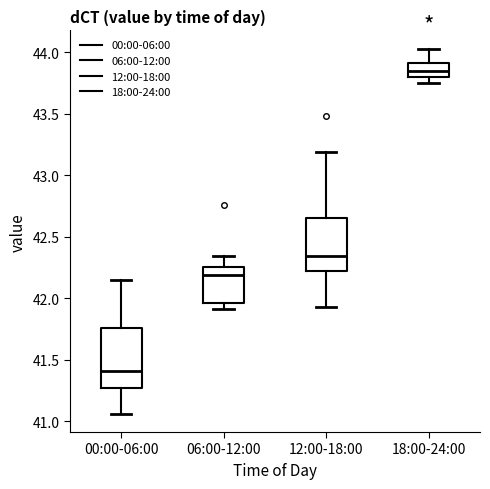

Which box has the highest median line?

18:00-24:00